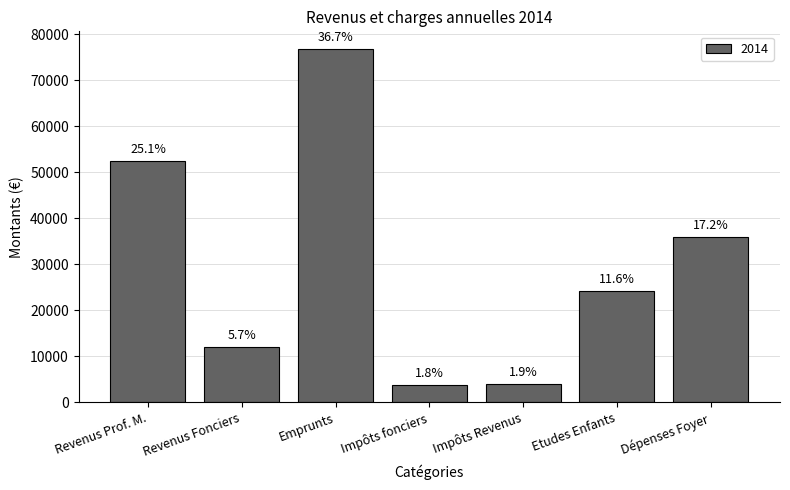

How many bars are there in total?

7